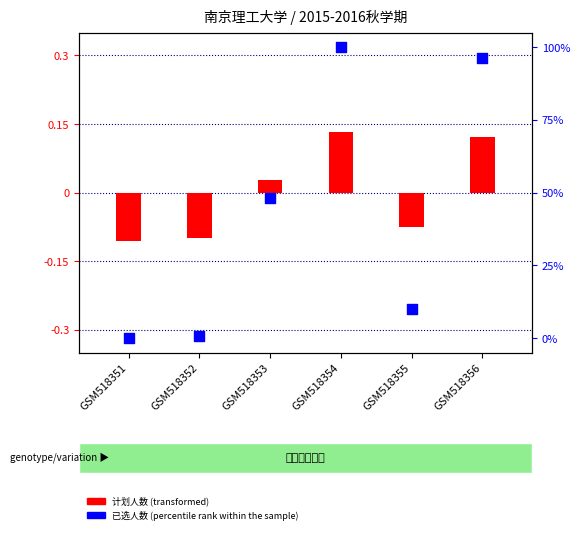

Is the value of 计划人数 (transformed) at GSM518354 greater than the value of 已选人数 (percentile rank within the sample) at GSM518354?

No